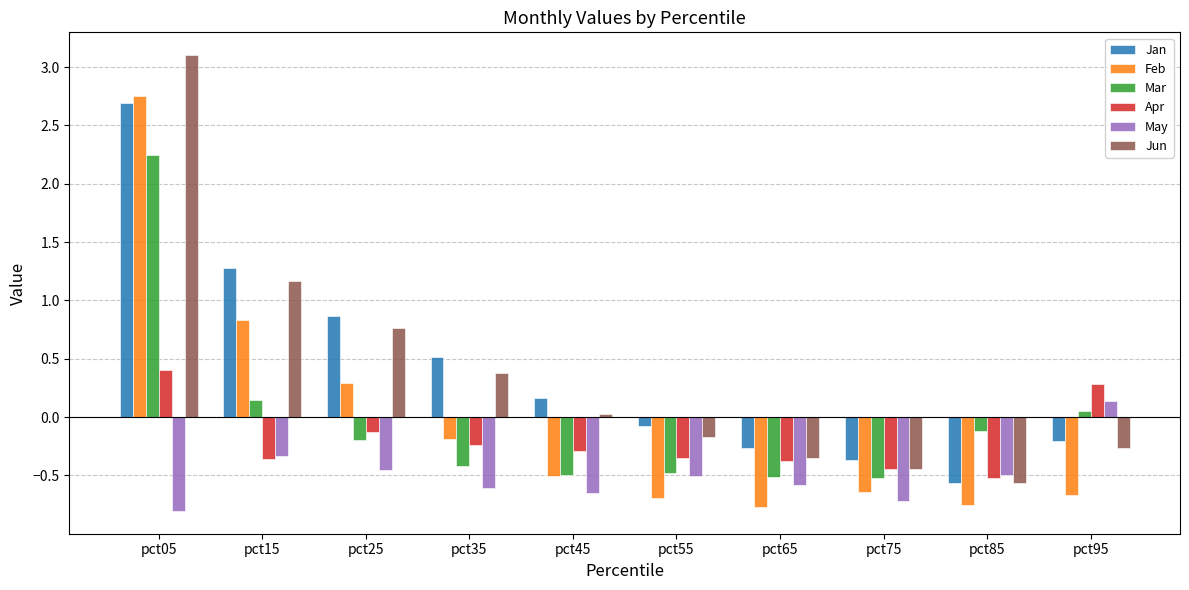

What is the total value across all series at pct85?

-3.0